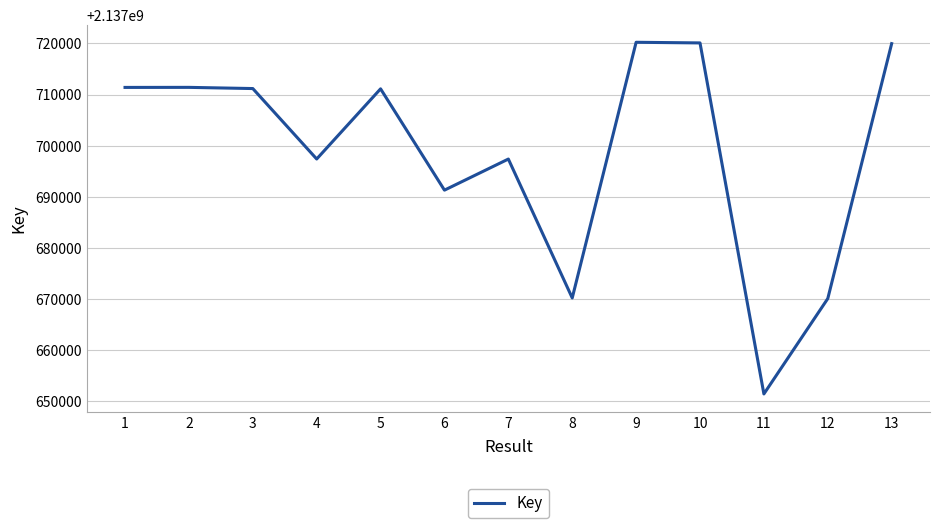

What is the change in value from 2 to 13?

+8558